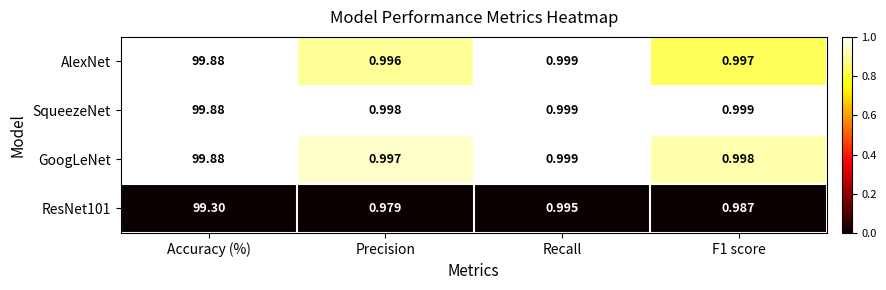

At which category is the sum across all series the highest?

Accuracy (%)